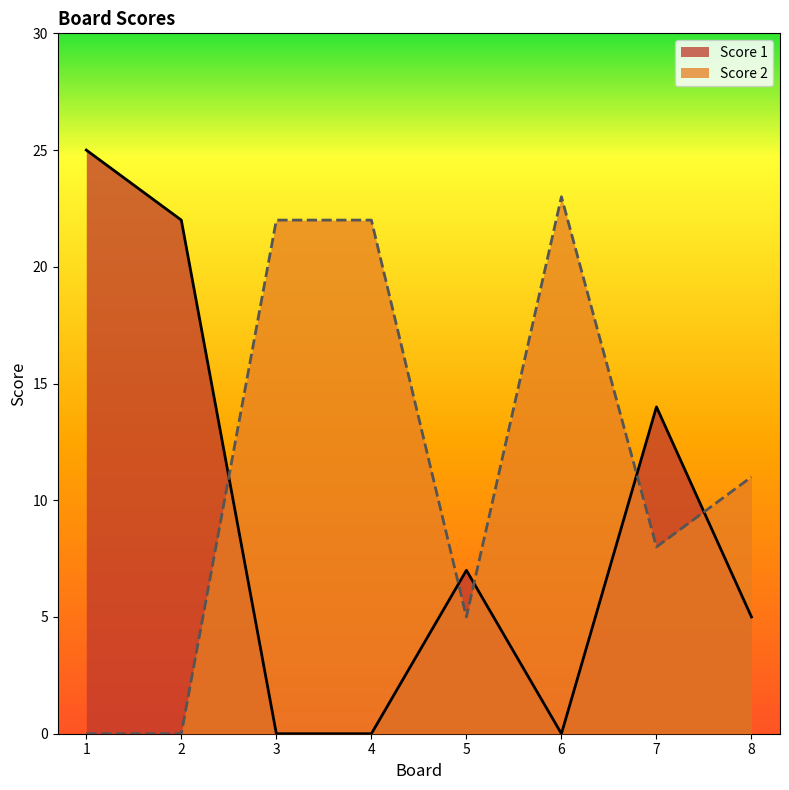

The Score 2 series shows 31 at 6. True or false?

False